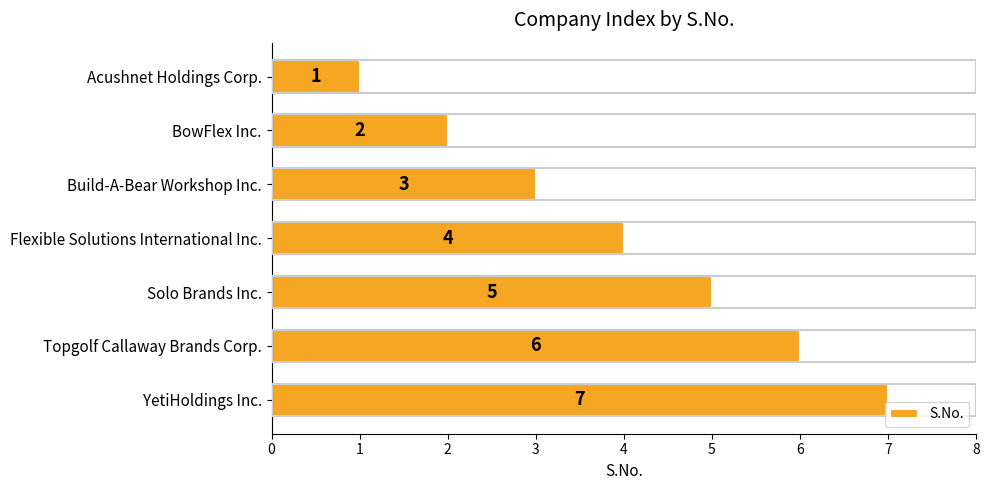

Rank the categories by value from lowest to highest.

Acushnet Holdings Corp., BowFlex Inc., Build-A-Bear Workshop Inc., Flexible Solutions International Inc., Solo Brands Inc., Topgolf Callaway Brands Corp., YetiHoldings Inc.